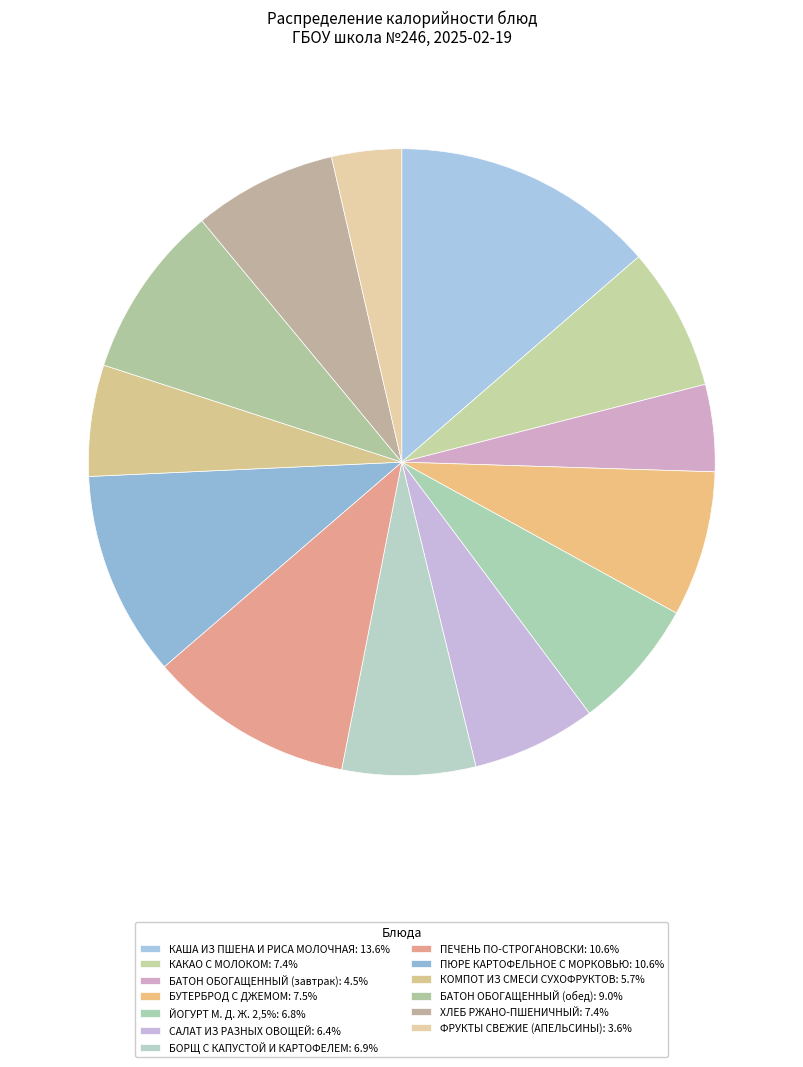

What percentage is NOT represented by КАКАО С МОЛОКОМ?

92.6%